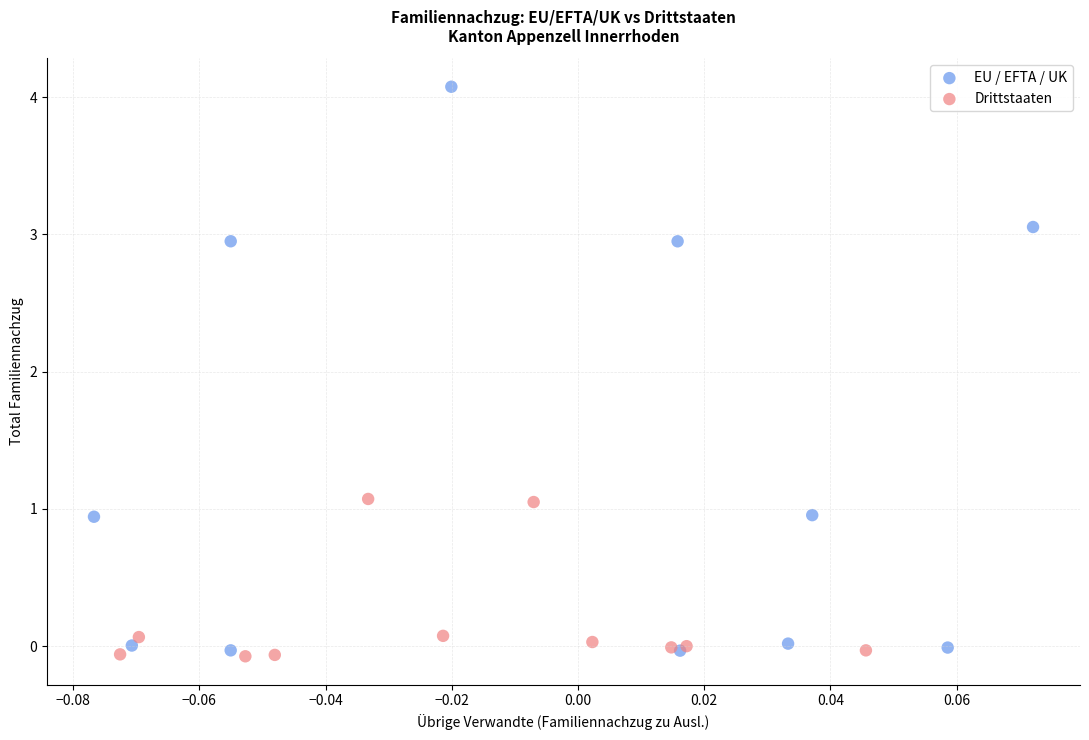

Which series has the widest spread of Y values?

EU / EFTA / UK